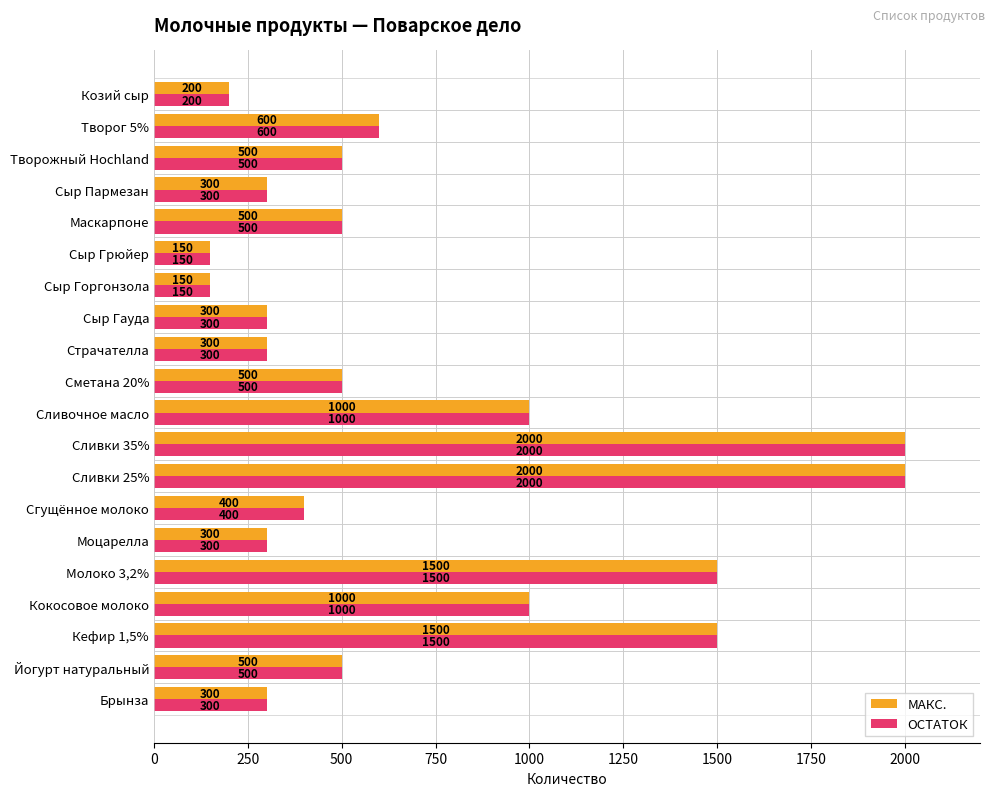

What is the difference between the maximum and minimum values in the МАКС. series?

1850